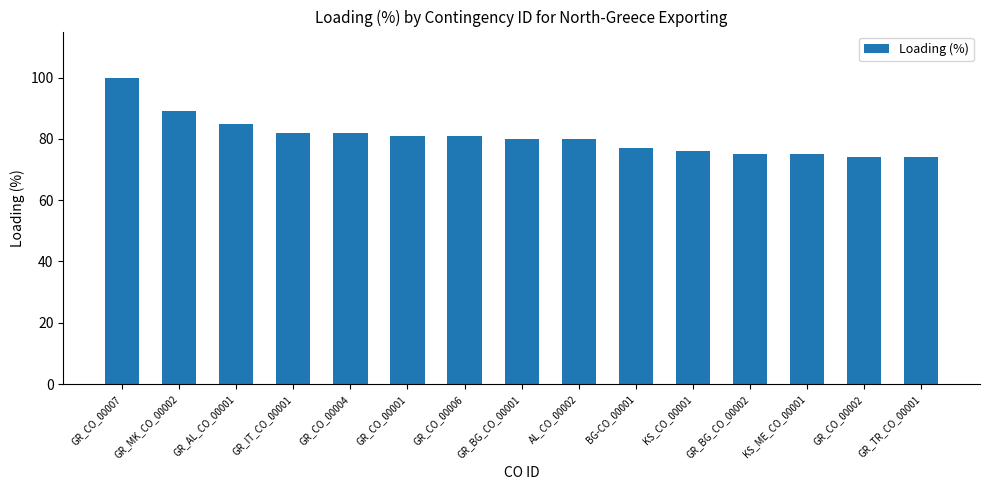

What is the greatest value displayed?

100